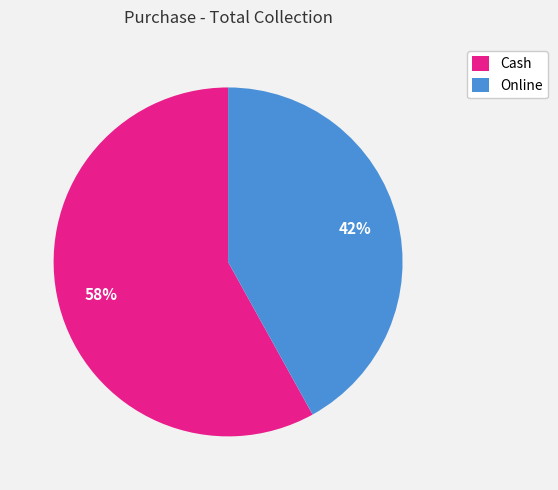

Does Online account for over 50% of the chart?

No